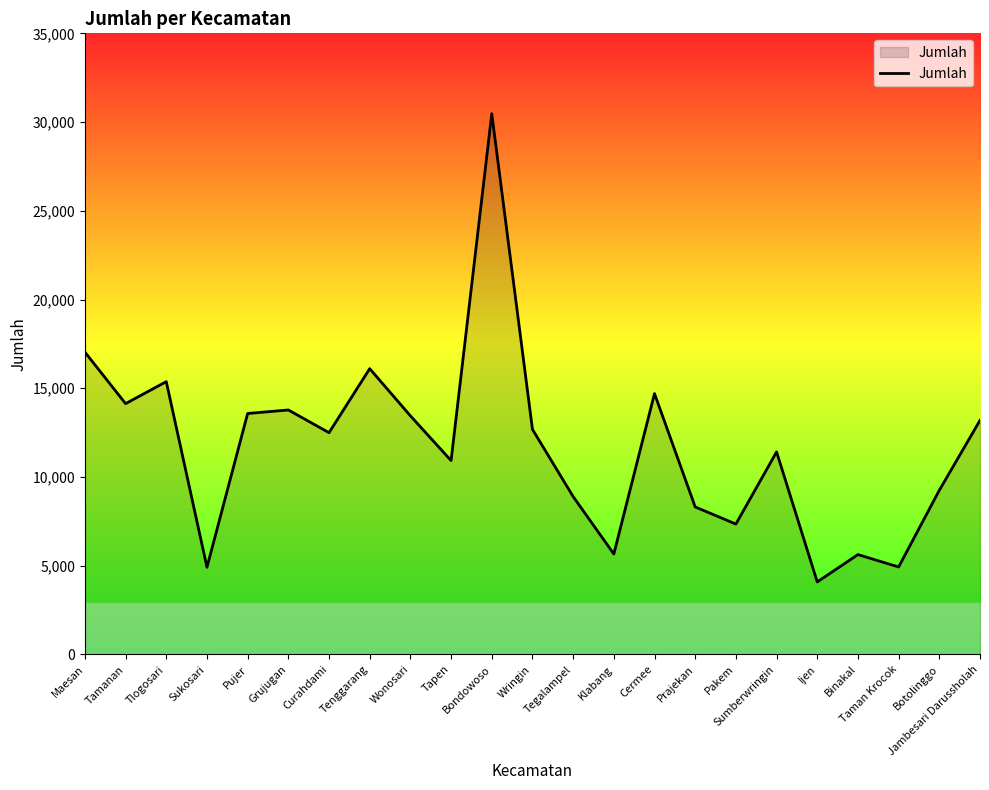

The value at Sumberwringin is 2452. True or false?

False